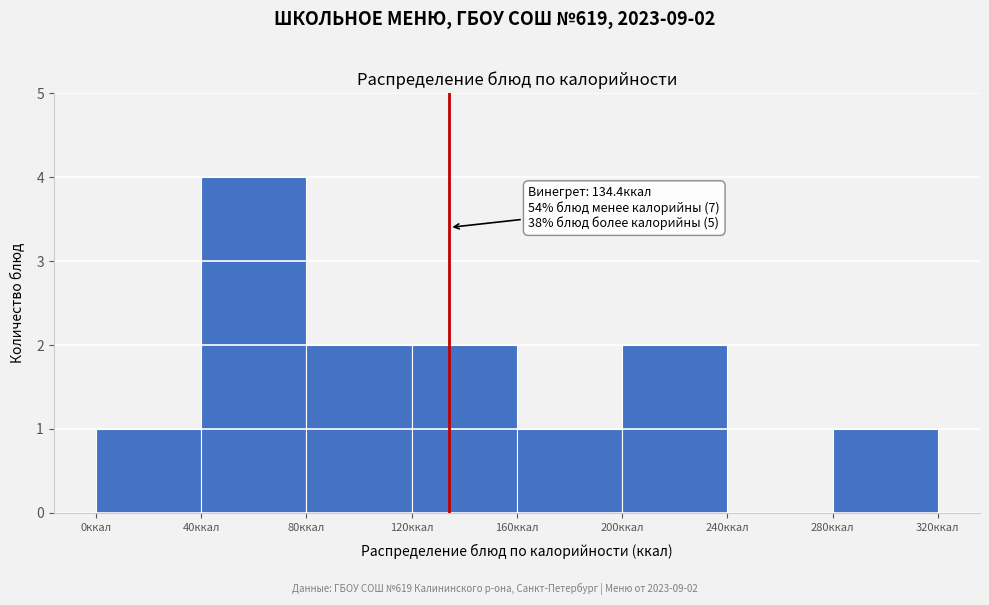

Over which range of the x-axis is the bar tallest?

40 to 80